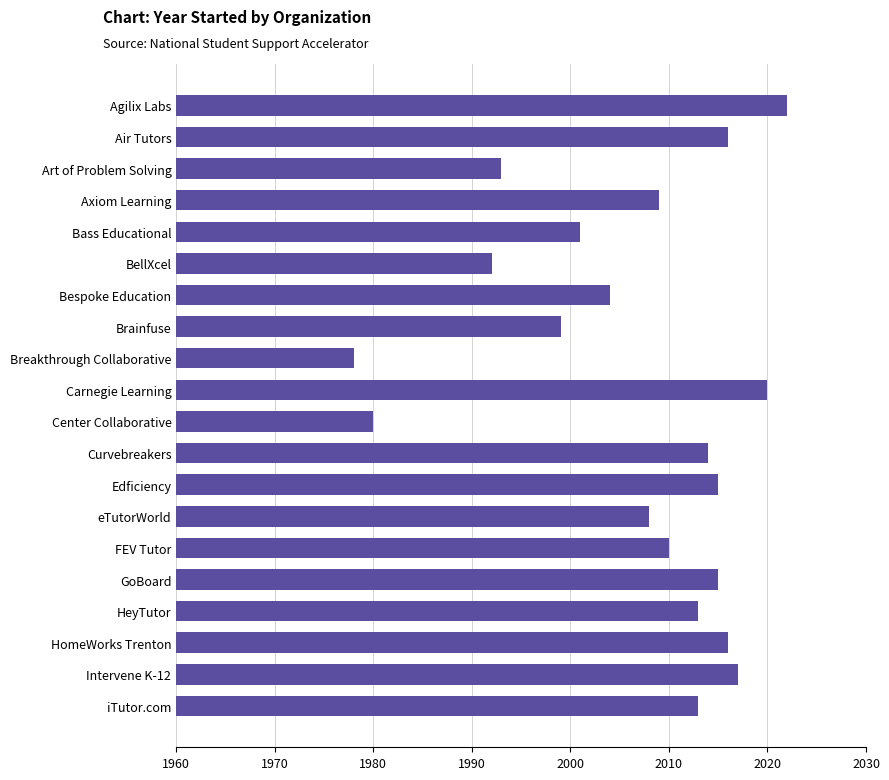

True or false: the data shows 850 at Breakthrough Collaborative.

False